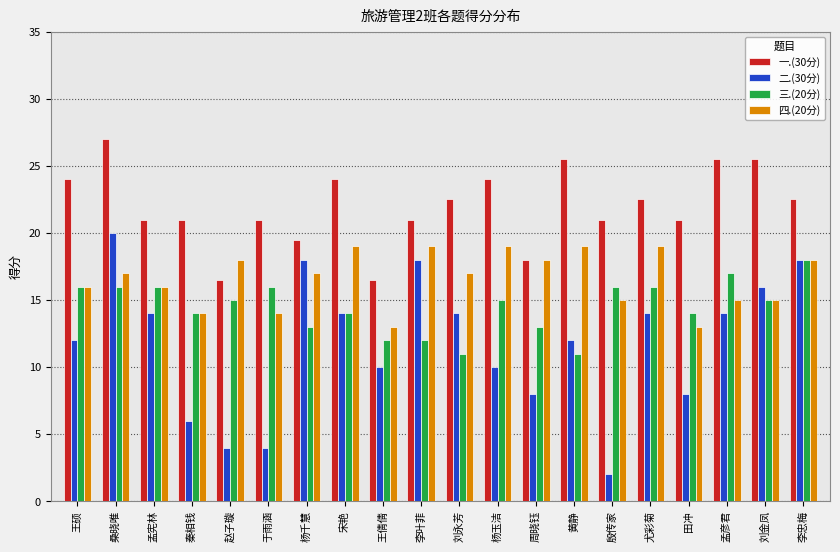

Rank the series by their average value, from lowest to highest.

二.(30分), 三.(20分), 四.(20分), 一.(30分)